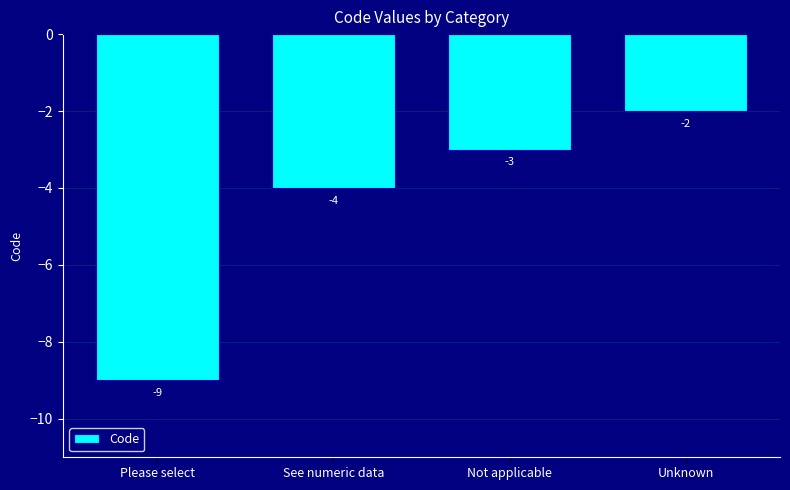

At which label does the data first exceed -3?

Unknown